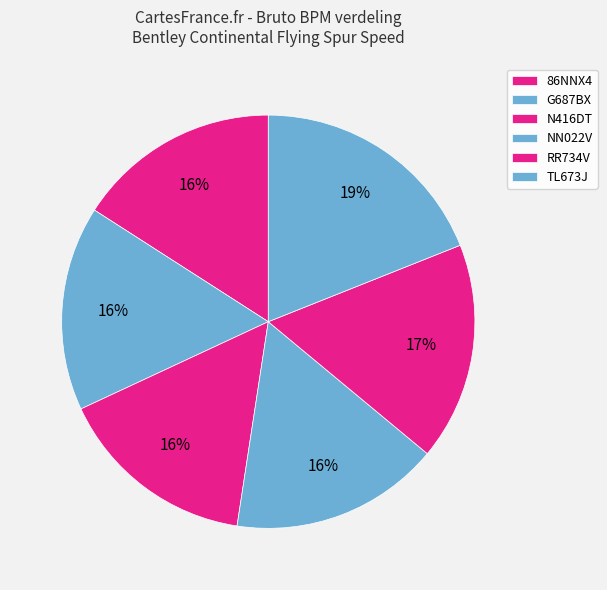

True or false: G687BX accounts for 16% of the total.

True